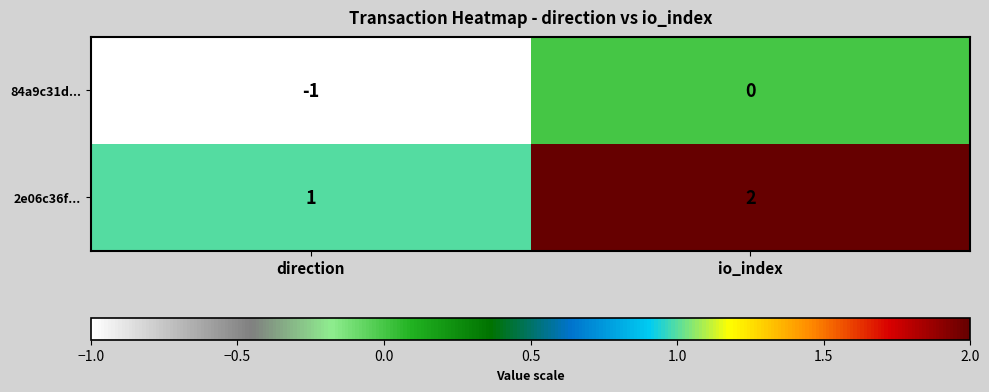

Where is 2e06c36f... nearest to the value 1?

direction